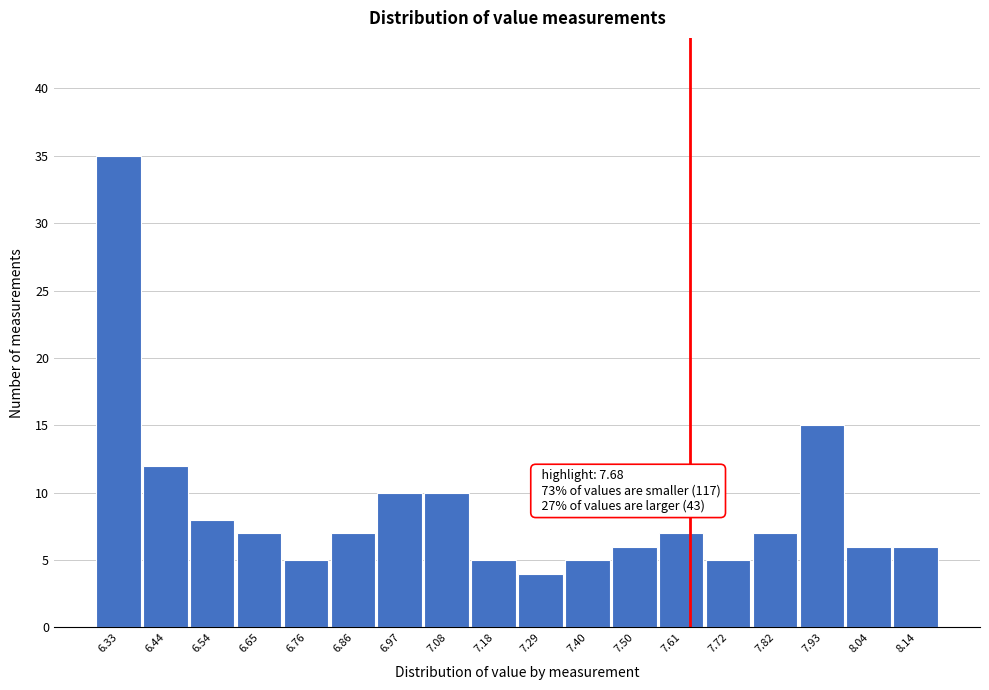

Reading left to right, list all the values displayed in this chart.

35	12	8	7	5	7	10	10	5	4	5	6	7	5	7	15	6	6